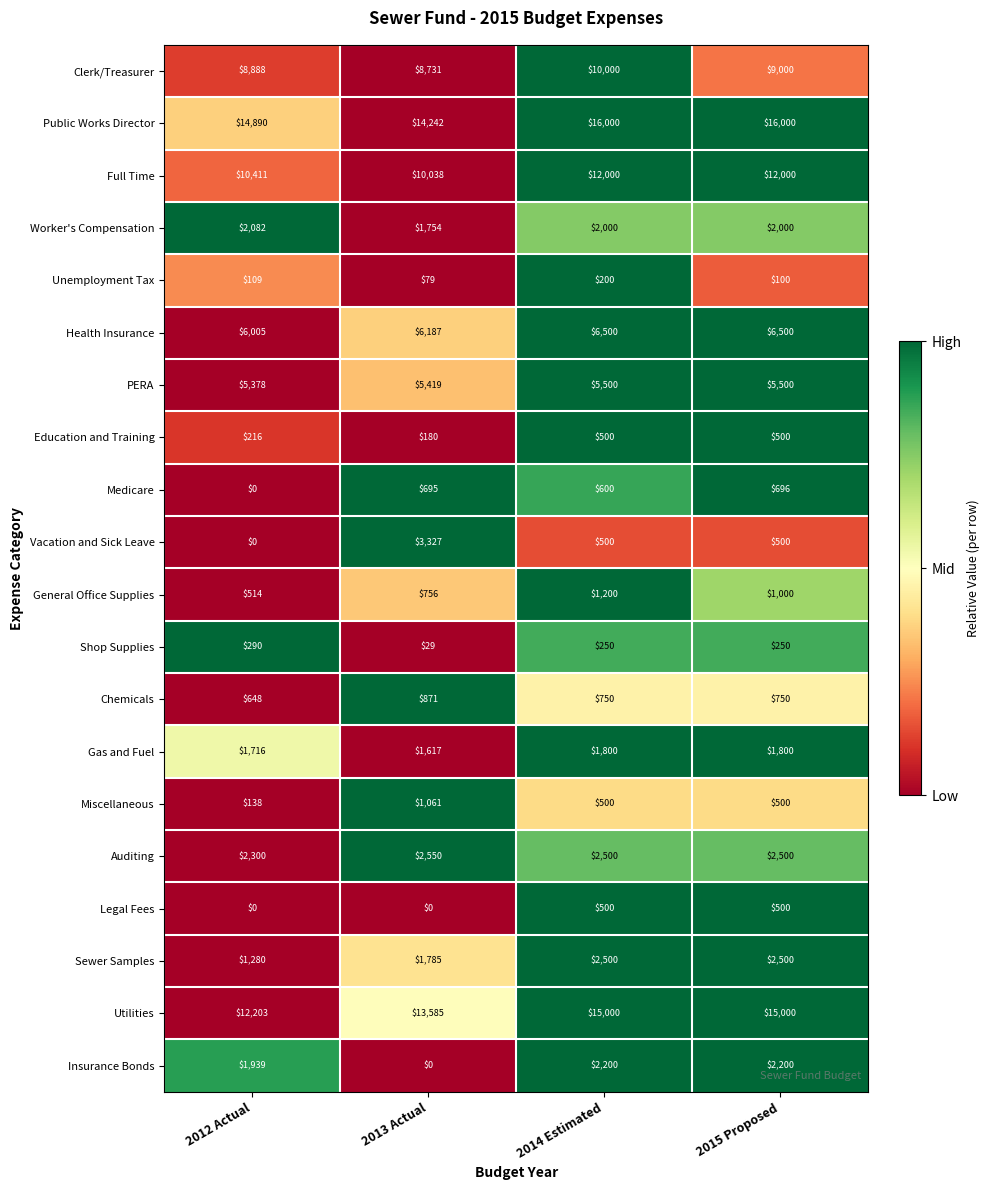

What is the sum of the Auditing values at 2015 Proposed and 2014 Estimated?

5000